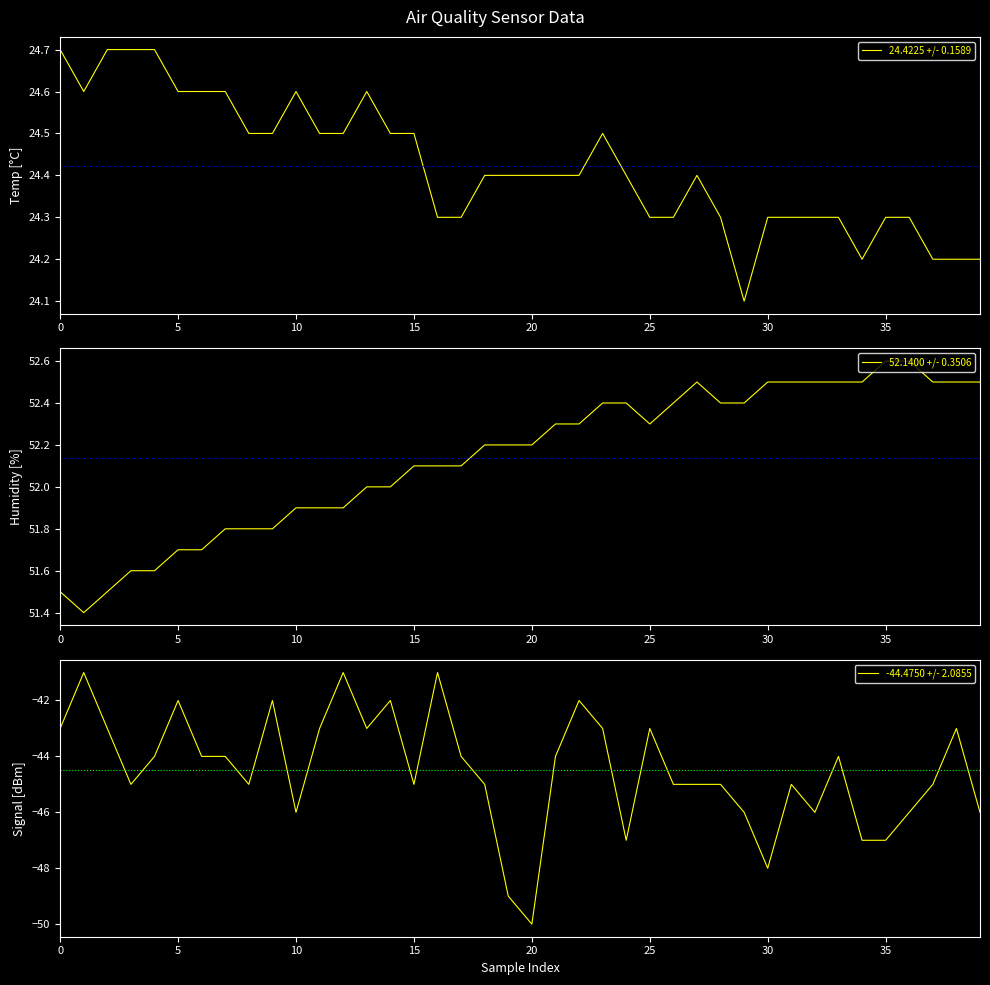

True or false: 52.1400 +/- 0.3506 has more than 2 interior local peaks.

False